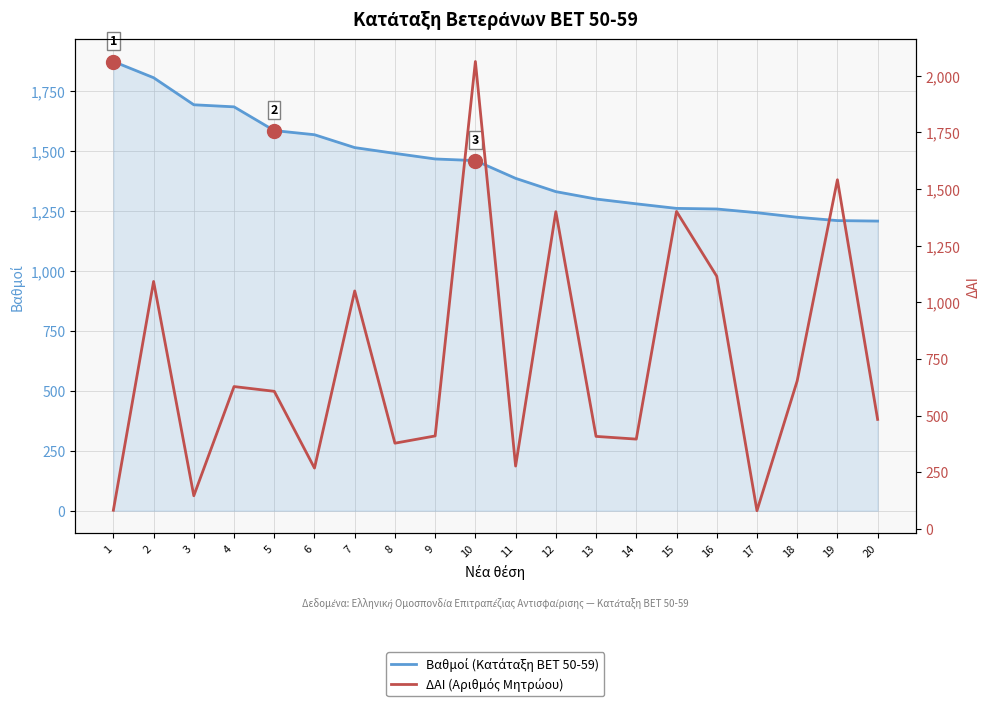

What is the average value of the Βαθμοί (Κατάταξη BET 50-59) series?

1440.4